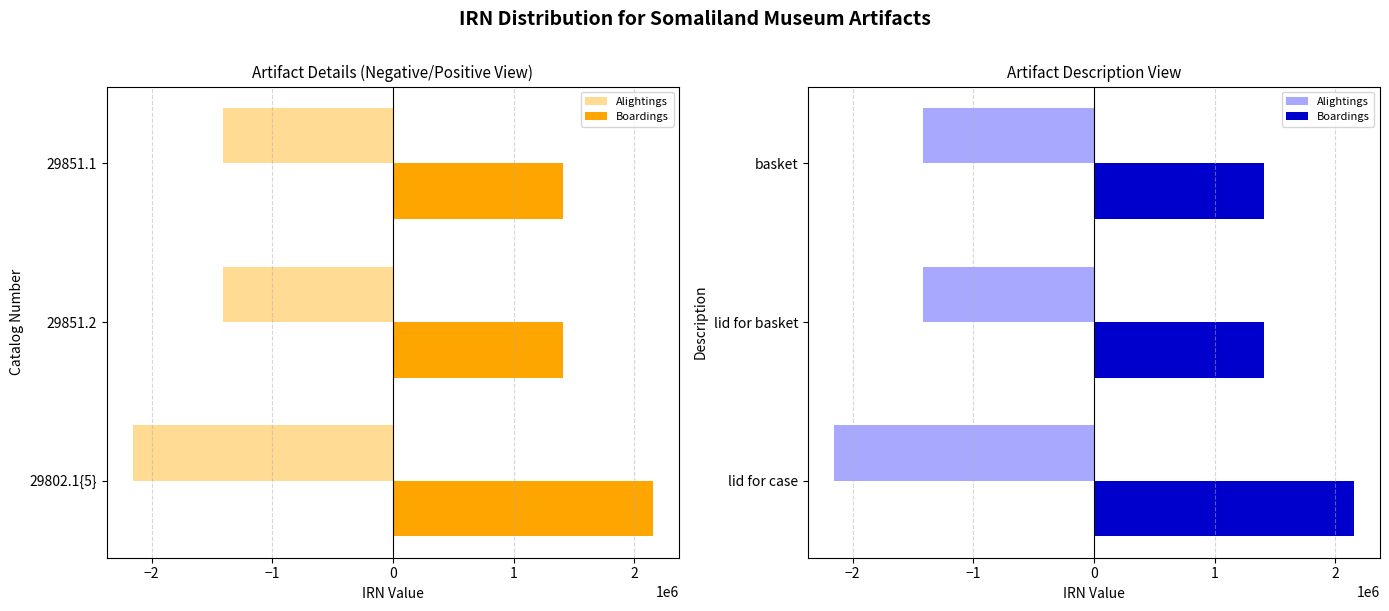

Reading left to right, list all the values displayed in this chart.

Alightings: -2155933	-1412801	-1412802
Boardings: 2155933	1412801	1412802